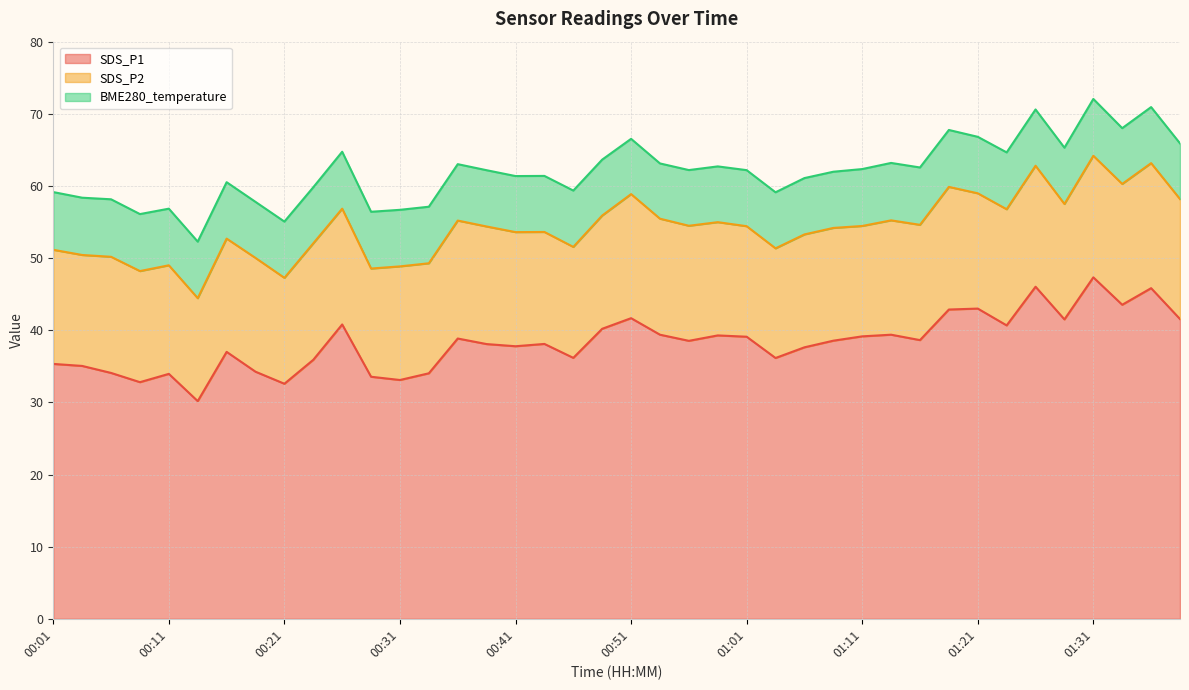

At which category does the chart reach its peak across all series?

01:31